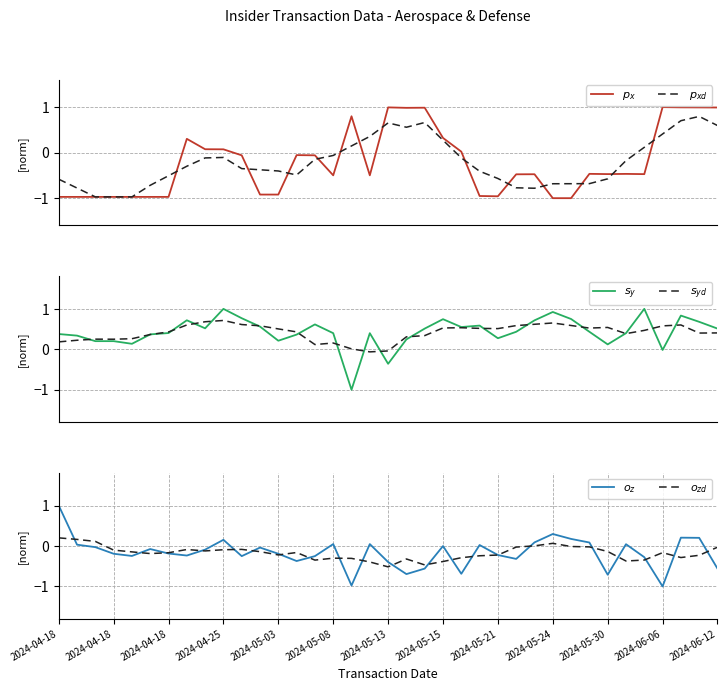

How many series are shown in this chart?

6